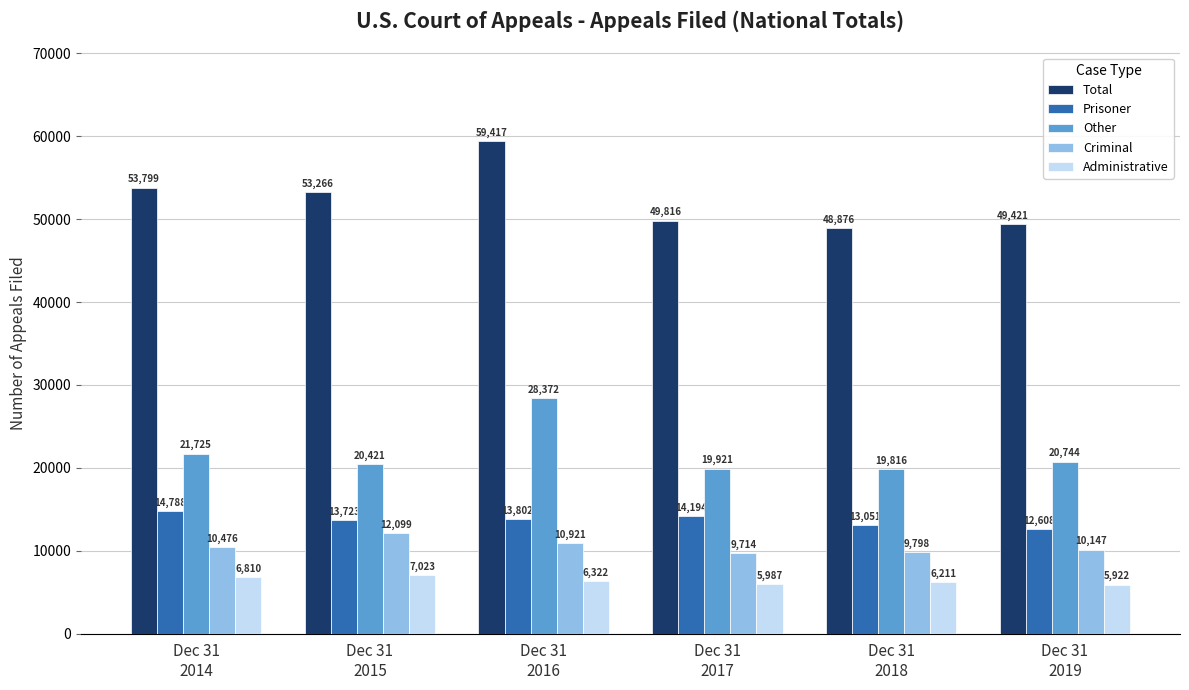

Rank the series by their maximum value, from lowest to highest.

Administrative, Criminal, Prisoner, Other, Total